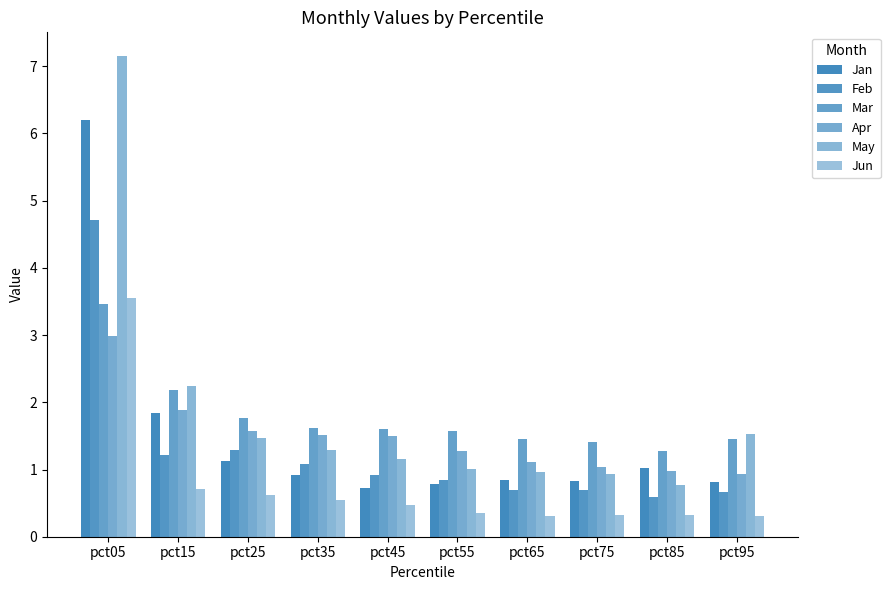

How many bars are there in total?

60